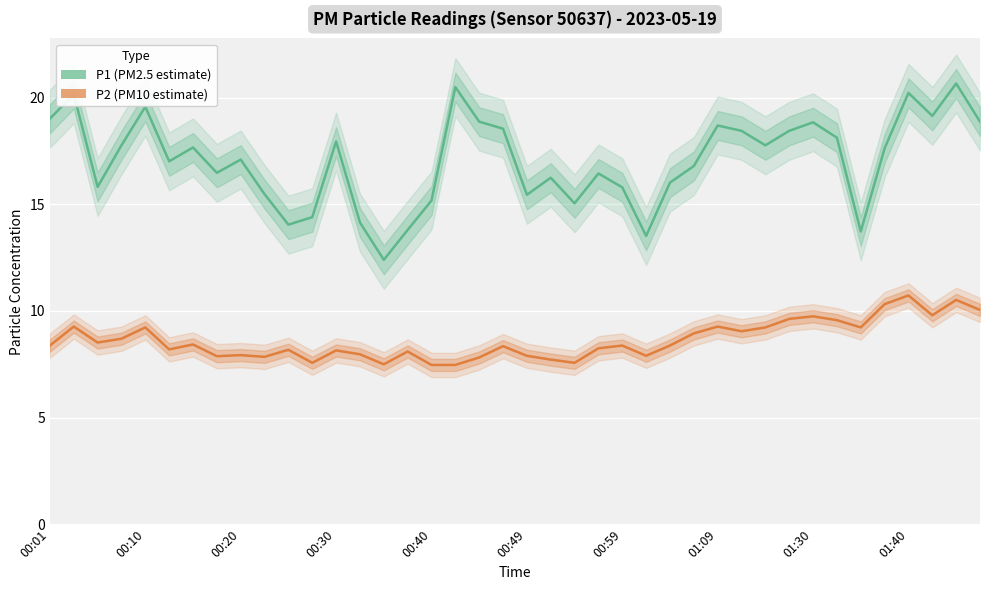

Where does the P1 series first go above 17?

00:01